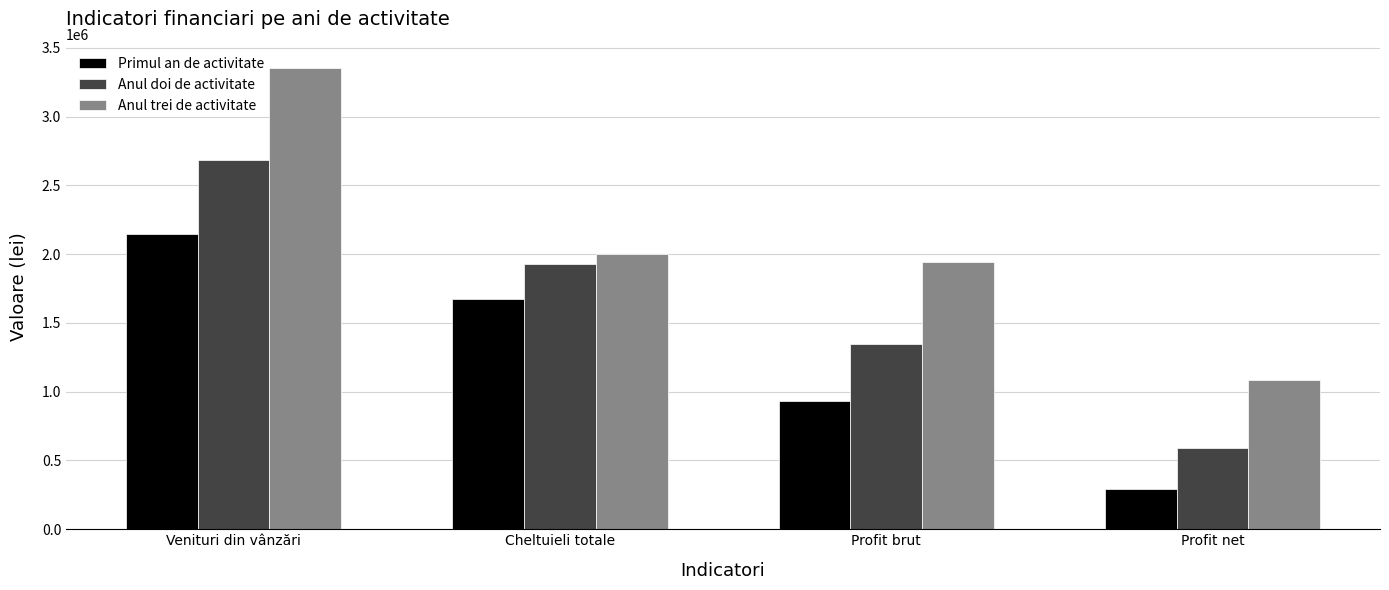

Is it true that Primul an de activitate equals 1142620.0 at Venituri din vânzări?

False